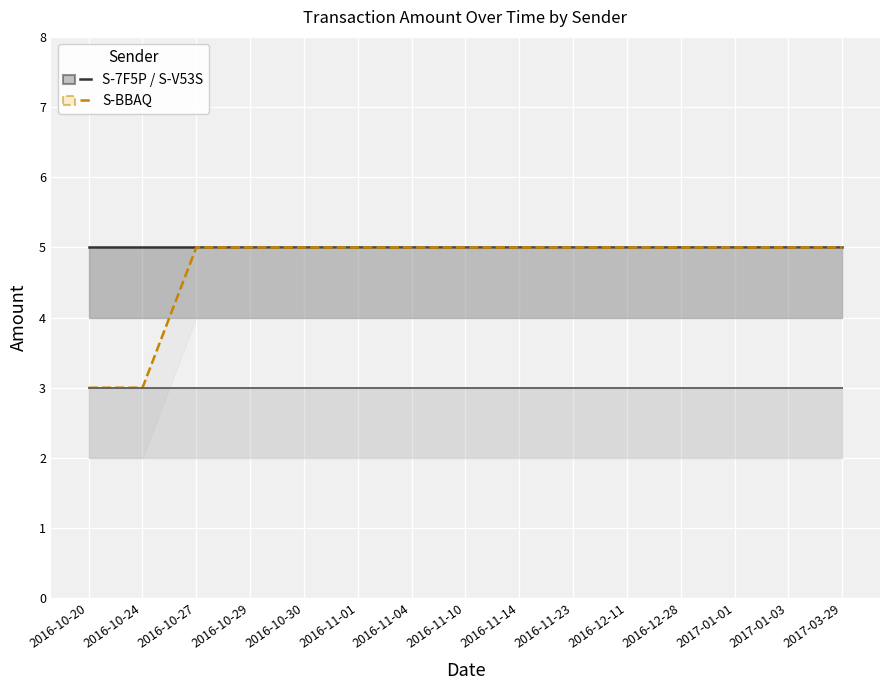

Which category has the lowest value across all series?

2016-10-20